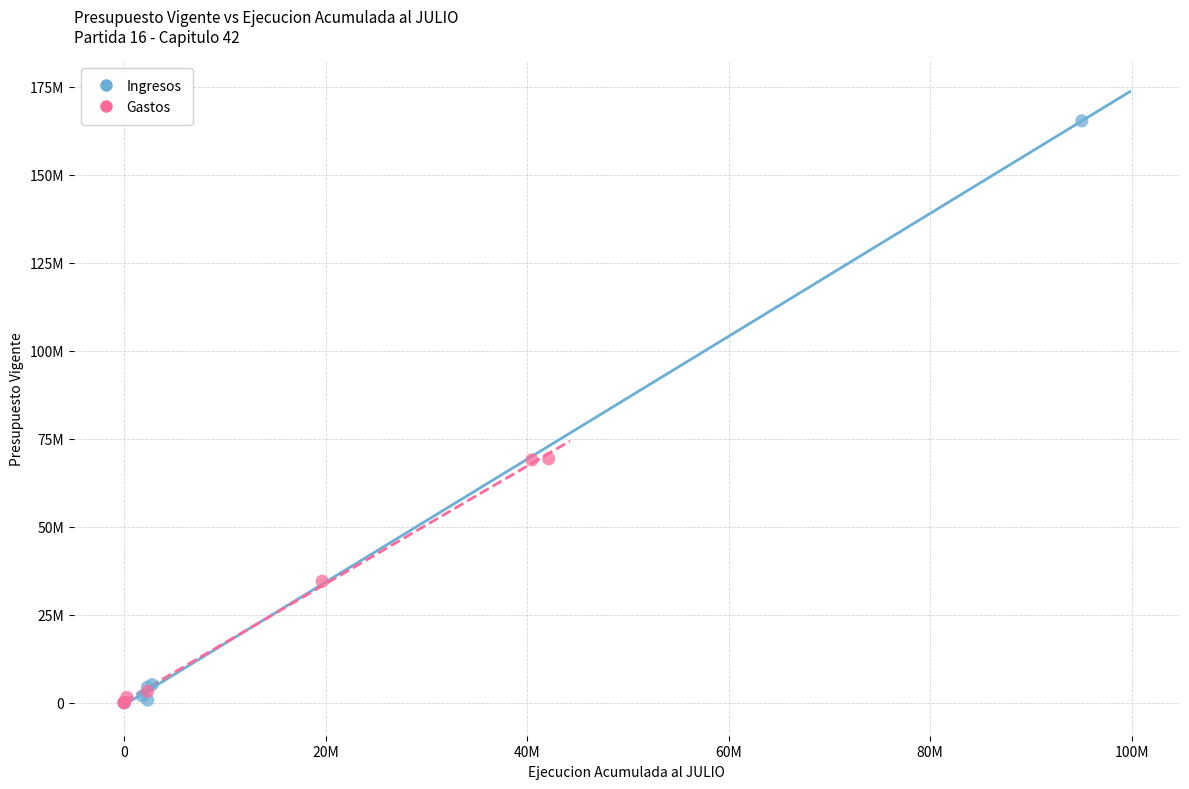

What are all the series names shown in the legend?

Ingresos, Gastos